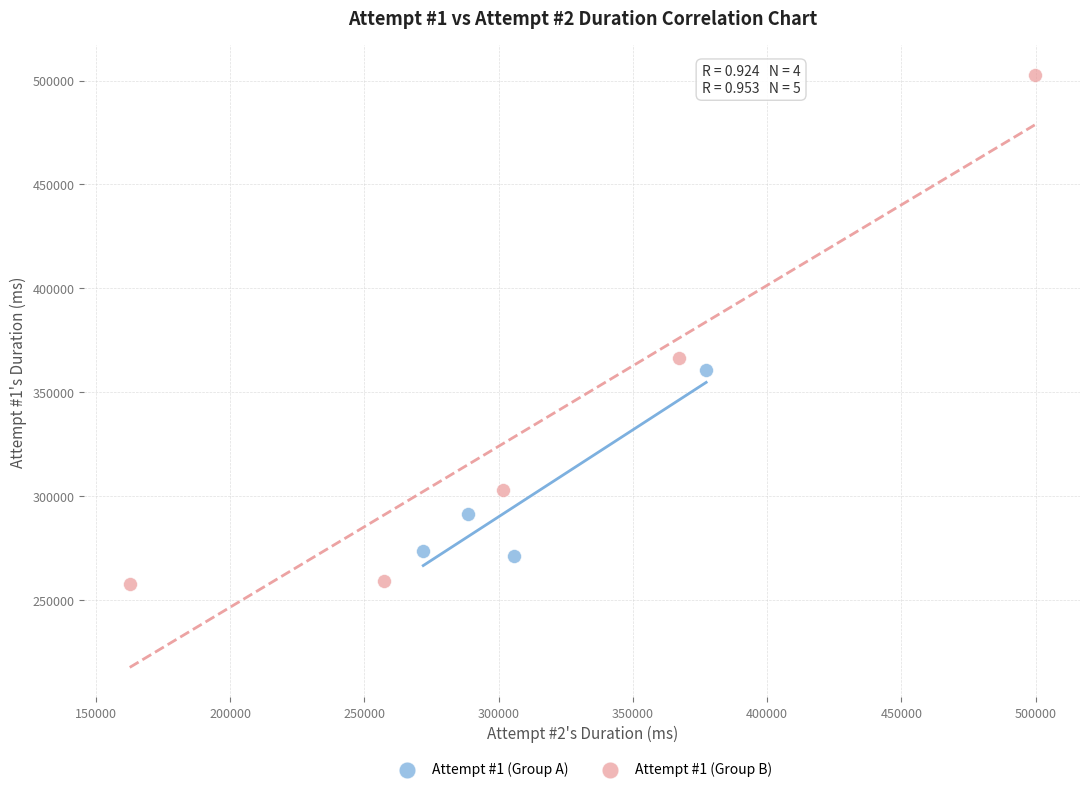

Which series reaches the minimum Y coordinate?

Attempt #1 (Group B)